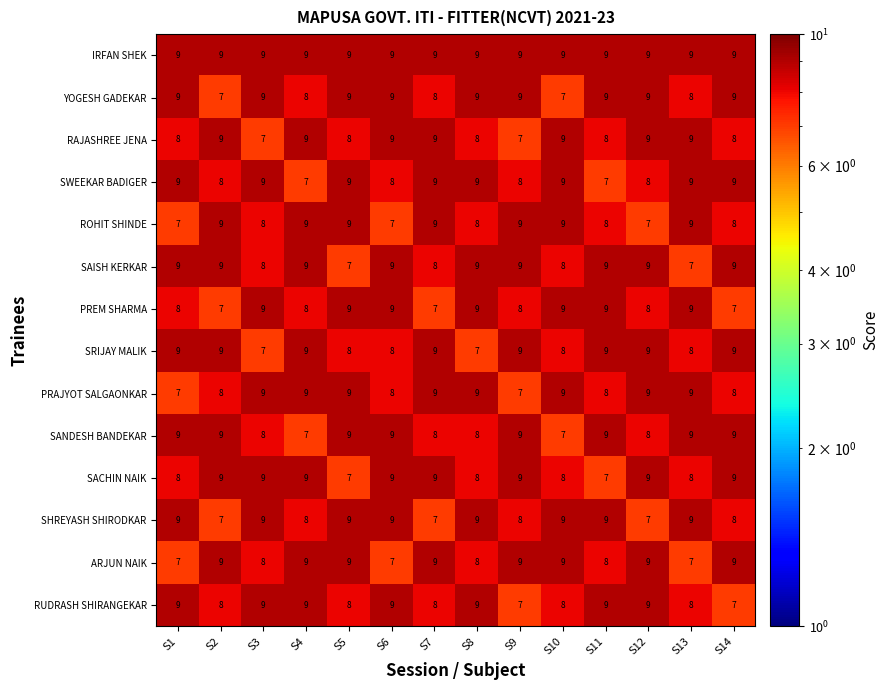

Which series has the largest total across all categories?

IRFAN SHEK